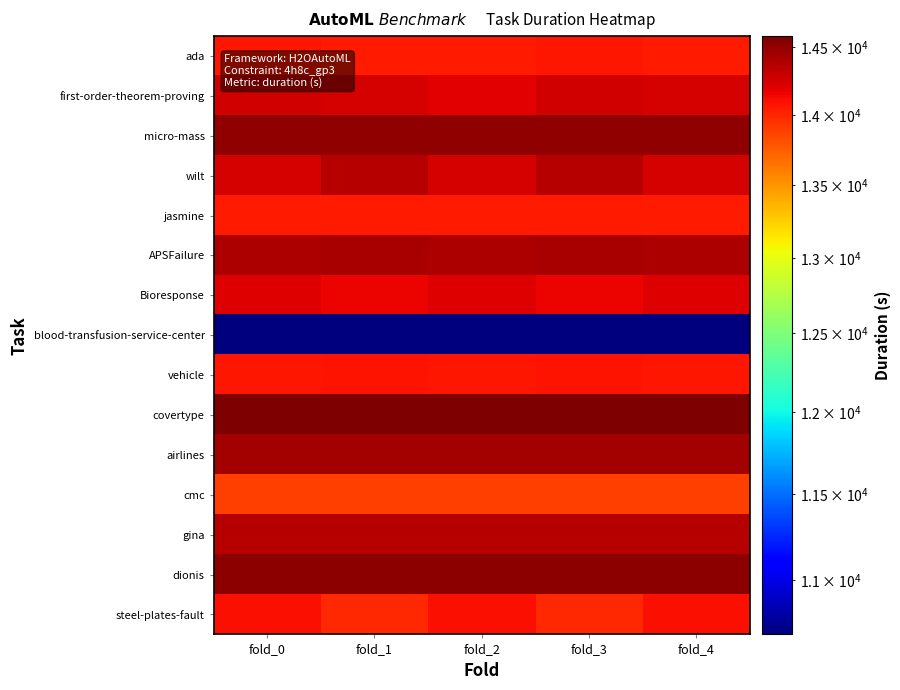

Reading left to right, extract all data points from this chart.

ada: fold_0=14066.4	fold_1=14056.9	fold_2=14058.5	fold_3=14066.0	fold_4=14058.5
first-order-theorem-proving: fold_0=14253.3	fold_1=14240.7	fold_2=14194.4	fold_3=14253.3	fold_4=14240.7
micro-mass: fold_0=14507.9	fold_1=14507.9	fold_2=14507.9	fold_3=14507.9	fold_4=14507.9
wilt: fold_0=14244.7	fold_1=14362.4	fold_2=14244.7	fold_3=14362.4	fold_4=14244.7
jasmine: fold_0=14059.8	fold_1=14059.8	fold_2=14059.8	fold_3=14059.8	fold_4=14059.8
APSFailure: fold_0=14404.6	fold_1=14411.1	fold_2=14404.6	fold_3=14411.1	fold_4=14404.6
Bioresponse: fold_0=14211.2	fold_1=14160.0	fold_2=14211.2	fold_3=14160.0	fold_4=14211.2
blood-transfusion-service-center: fold_0=10693.2	fold_1=10693.2	fold_2=10693.2	fold_3=10693.2	fold_4=10693.2
vehicle: fold_0=14079.9	fold_1=14083.1	fold_2=14079.9	fold_3=14083.1	fold_4=14079.9
covertype: fold_0=14585.2	fold_1=14585.2	fold_2=14585.2	fold_3=14585.2	fold_4=14585.2
airlines: fold_0=14437.3	fold_1=14437.3	fold_2=14437.3	fold_3=14437.3	fold_4=14437.3
cmc: fold_0=13893.4	fold_1=13893.4	fold_2=13893.4	fold_3=13893.4	fold_4=13893.4
gina: fold_0=14366.4	fold_1=14366.4	fold_2=14366.4	fold_3=14366.4	fold_4=14366.4
dionis: fold_0=14517.5	fold_1=14517.5	fold_2=14517.5	fold_3=14517.5	fold_4=14517.5
steel-plates-fault: fold_0=14107.5	fold_1=13981.8	fold_2=14107.5	fold_3=13981.8	fold_4=14107.5